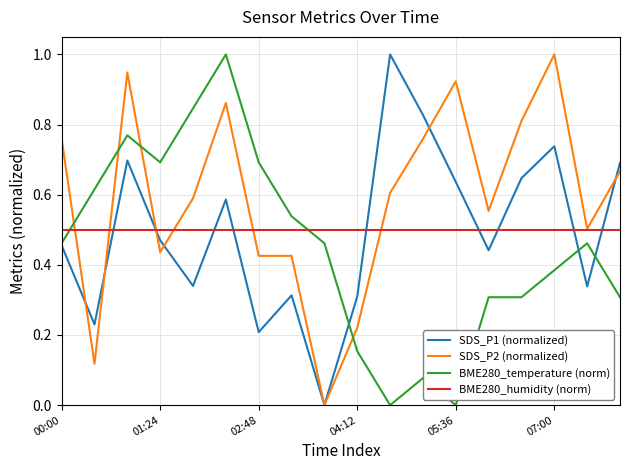

Which series has the largest total across all categories?

SDS_P2 (normalized)